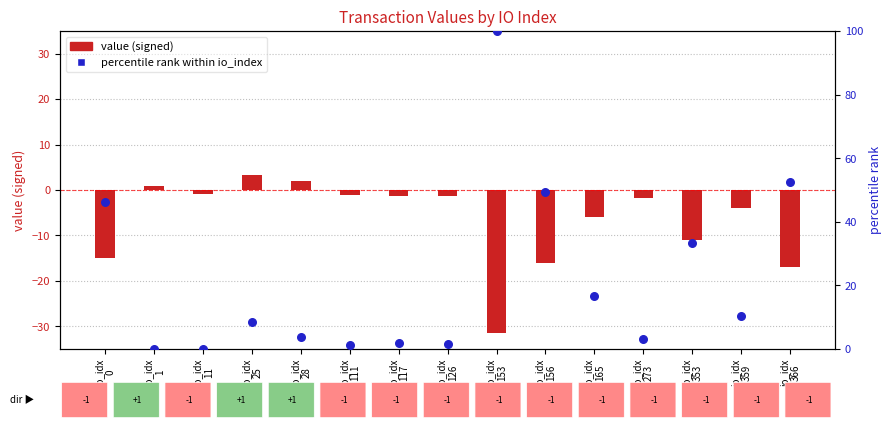

Which series reaches the maximum Y coordinate?

percentile rank within io_index